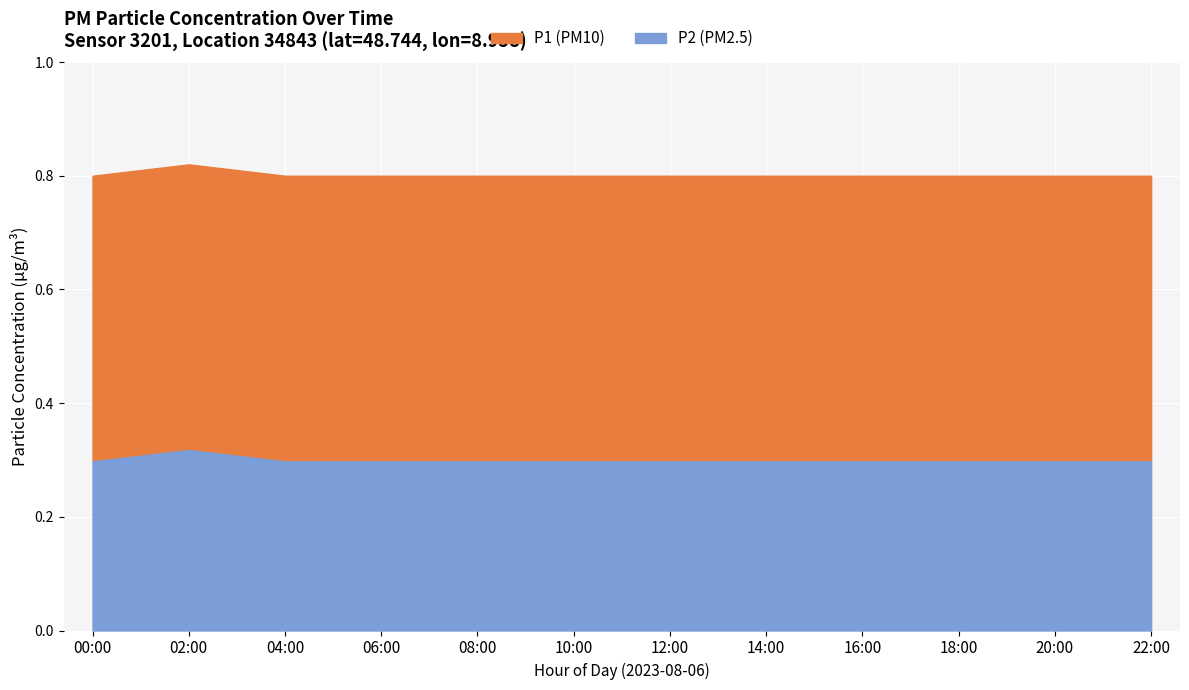

Rank the series by their maximum value, from highest to lowest.

P1, P2